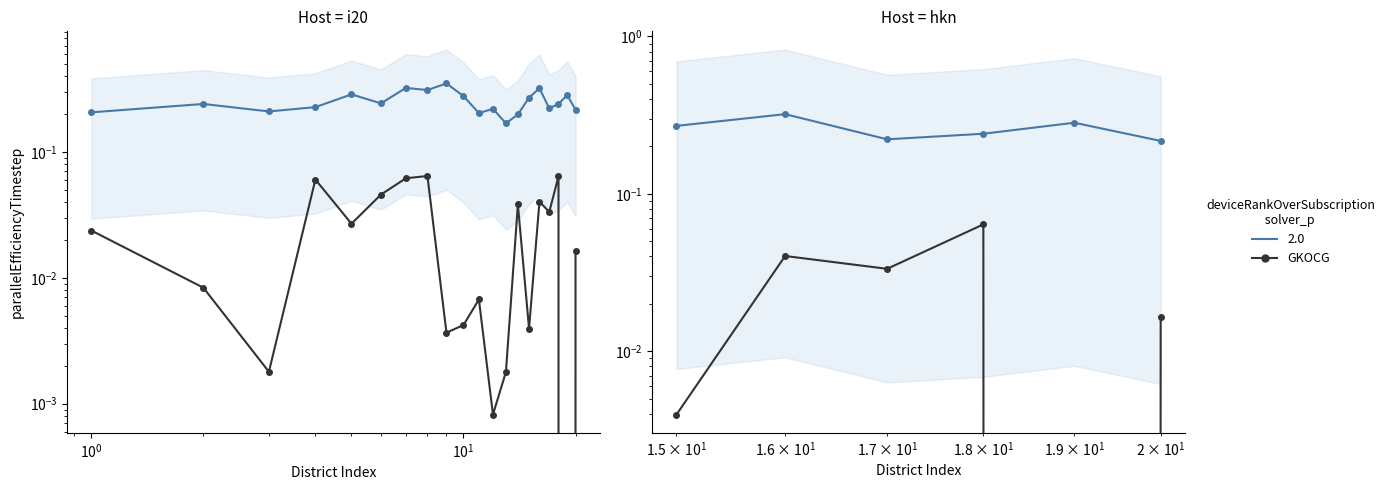

True or false: NSS Pct at MAX and Average PP Rate cross at least once.

False